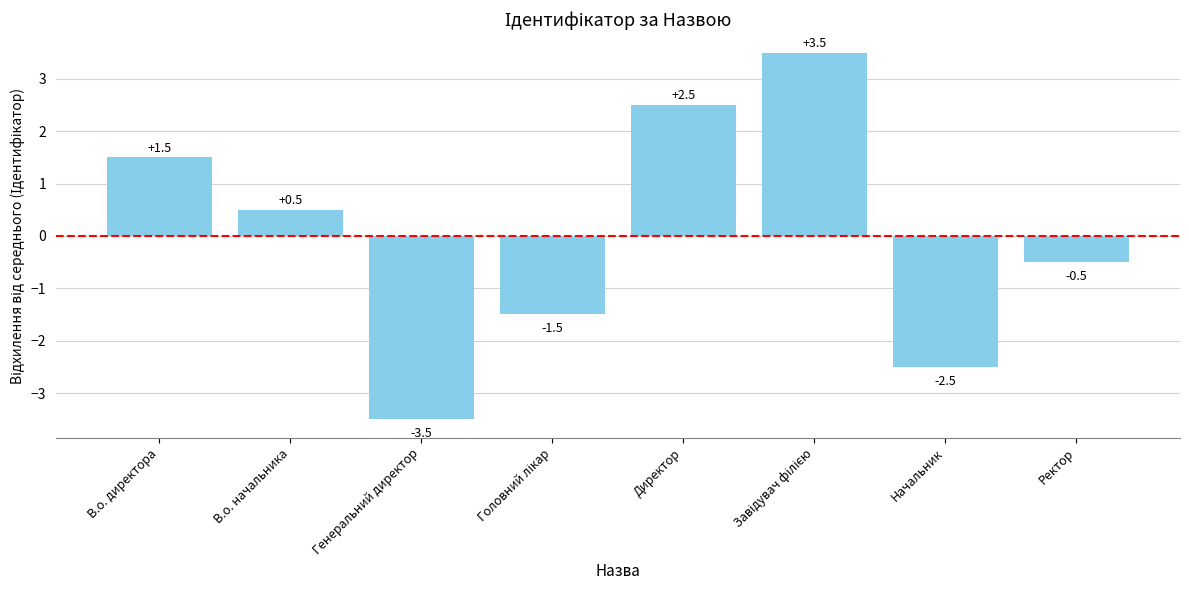

At which category does the chart reach its minimum across all series?

Генеральний директор